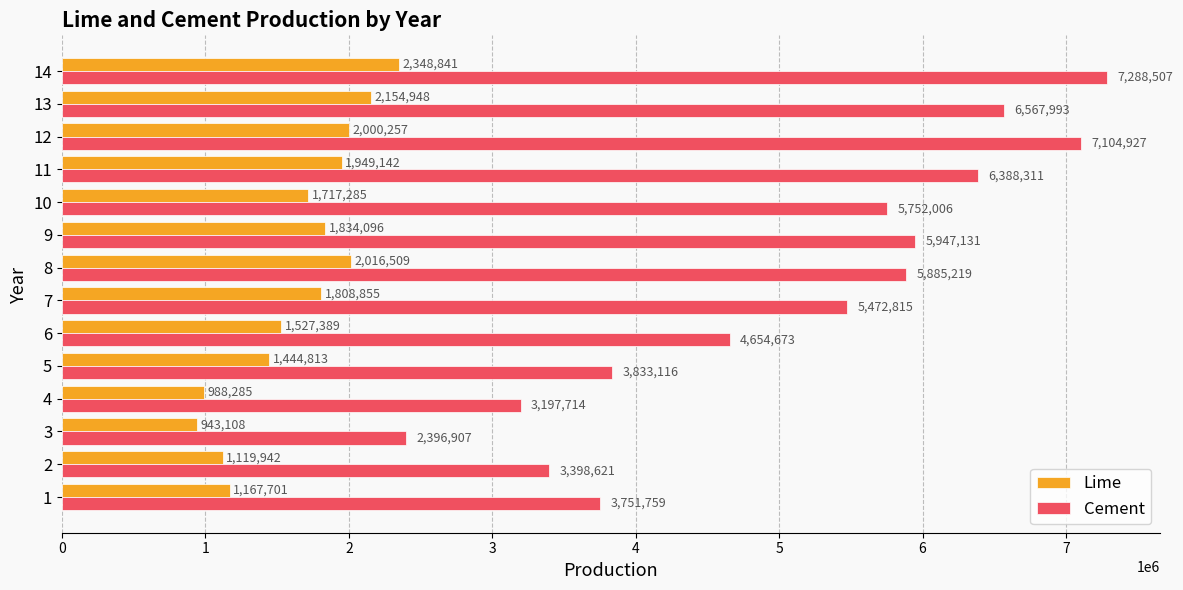

What is the difference between the highest and lowest values at 5?

2388303.2